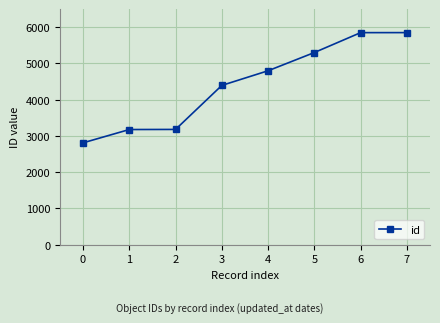

What is the maximum value shown in the chart?

5851